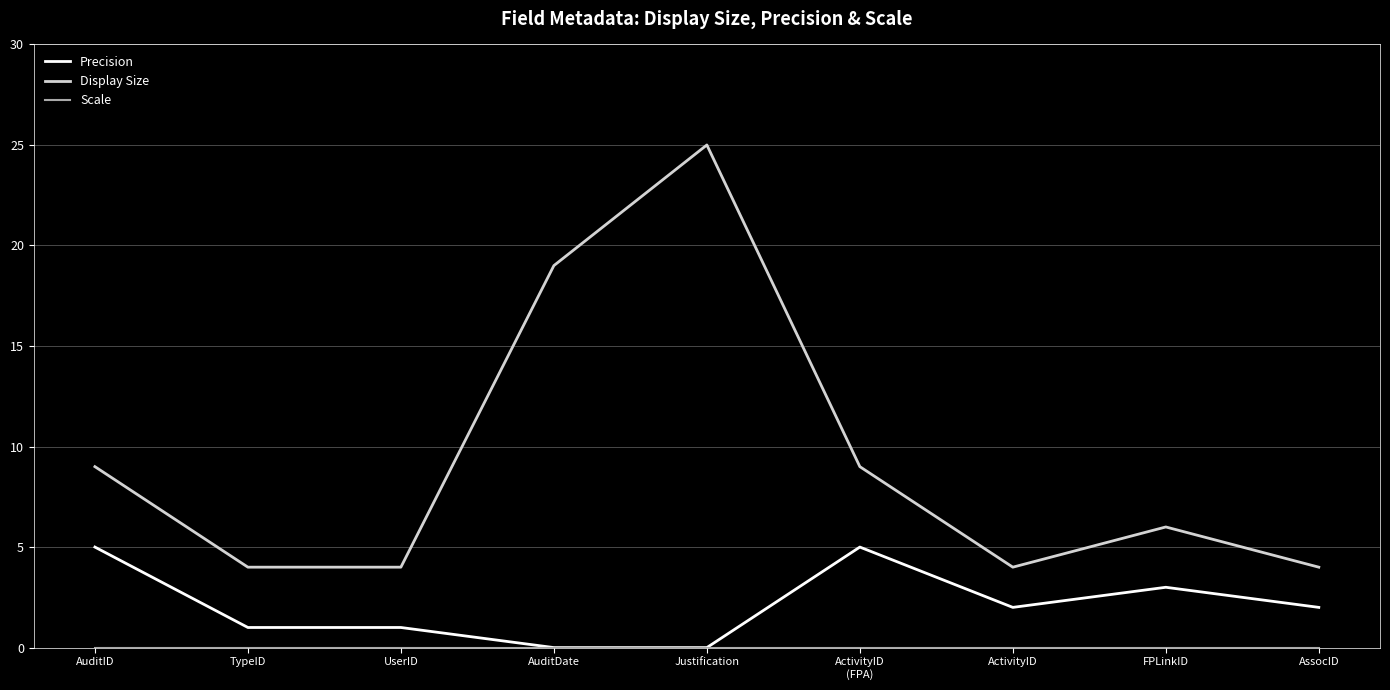

What position from the right is AuditID?

9